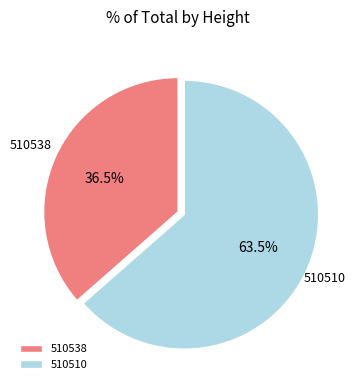

Does 510510 account for over 50% of the chart?

Yes